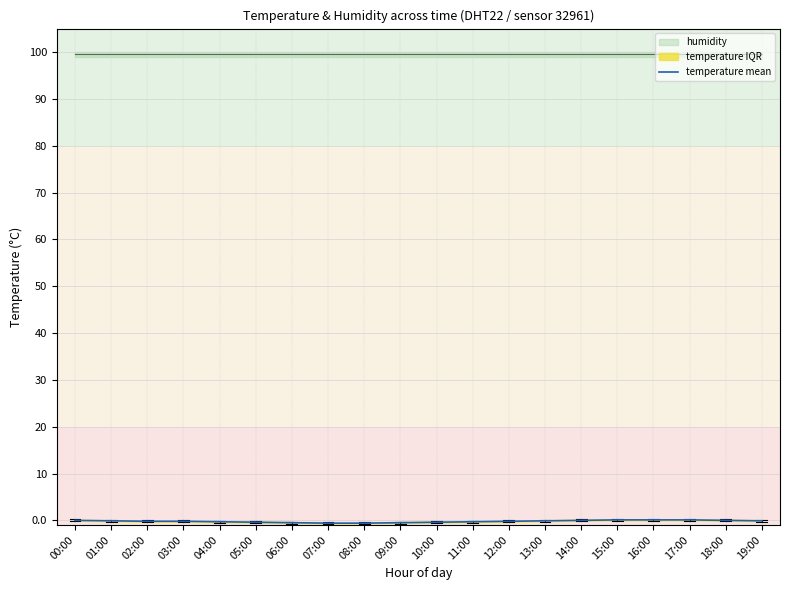

What is the sum of the values at 15:00 and 09:00?

-0.4